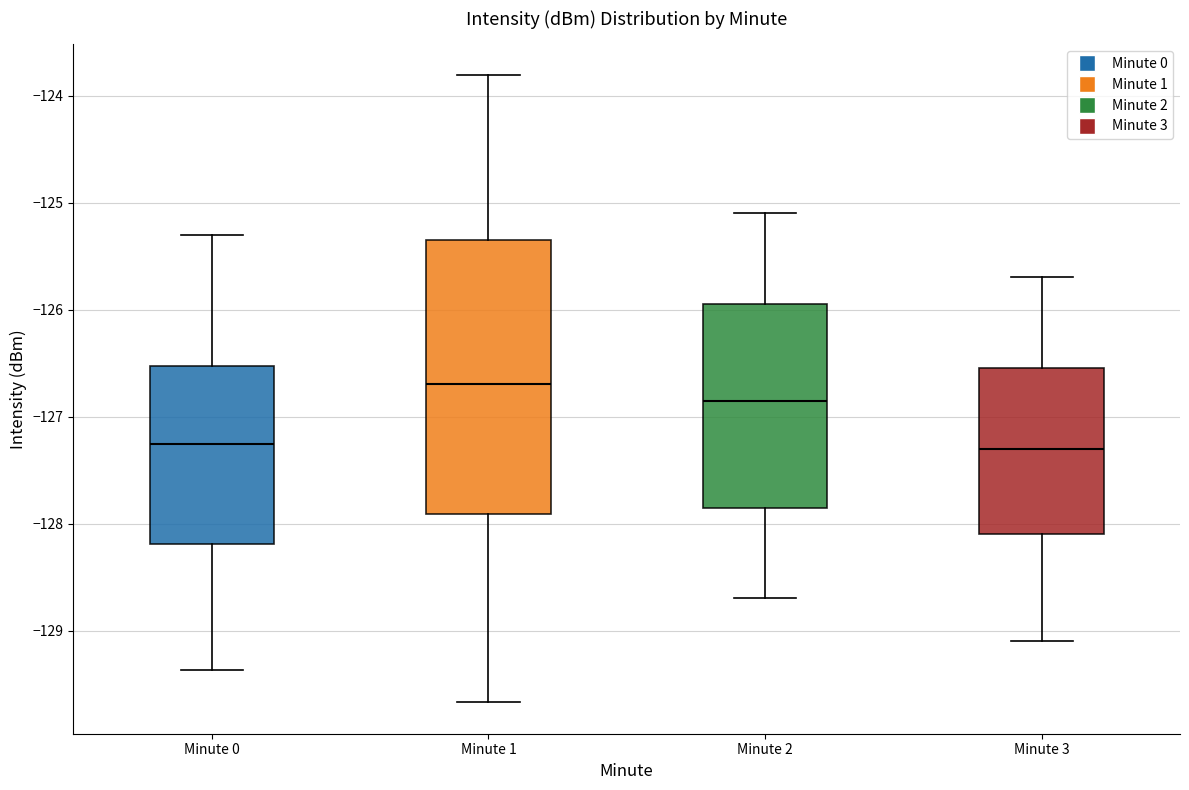

Reading left to right, read every box against the y-axis: the position of its median line, the range the box covers, and the ends of its whiskers. The values are not printed on the chart, so give them approximately, as read against the axis.

Minute 0: median -127.3, box -128.2 to -126.5, whiskers -129.4 to -125.3
Minute 1: median -126.7, box -127.9 to -125.3, whiskers -129.7 to -123.8
Minute 2: median -126.8, box -127.8 to -125.9, whiskers -128.7 to -125.1
Minute 3: median -127.3, box -128.1 to -126.5, whiskers -129.1 to -125.7